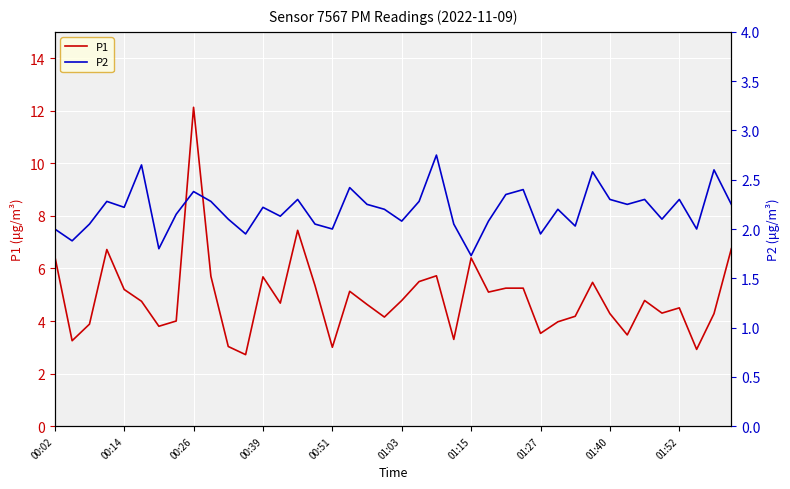

What is the minimum value for P2?

1.7